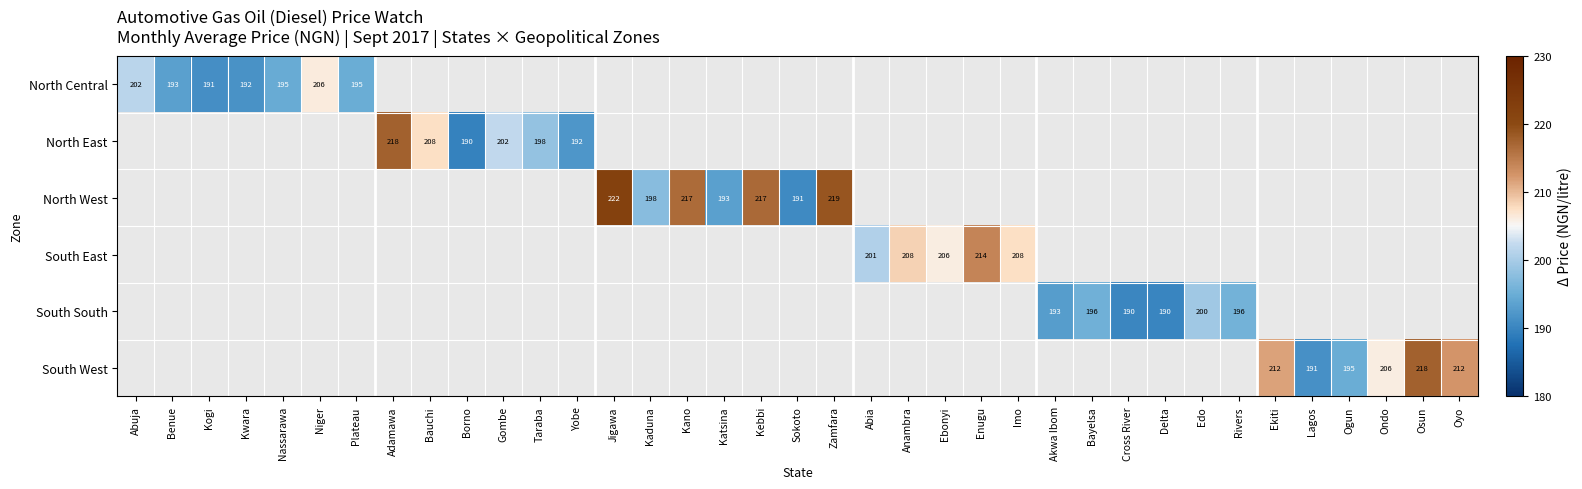

At how many categories does at least one series exceed 221?

1